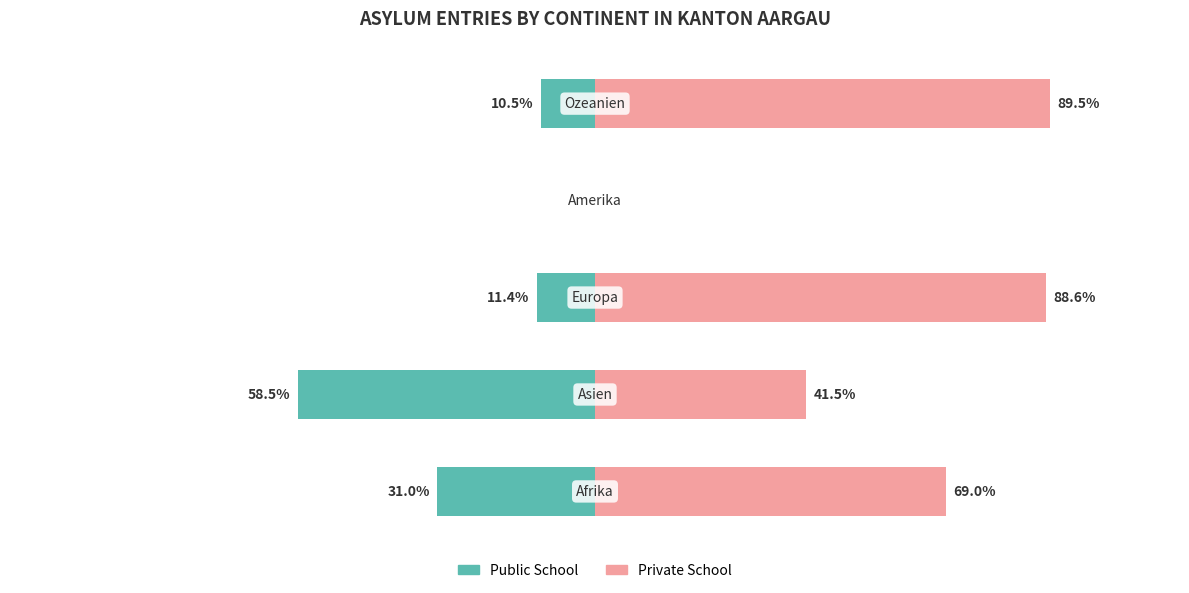

Rank the series at 3 from lowest to highest value.

Public School, Private School